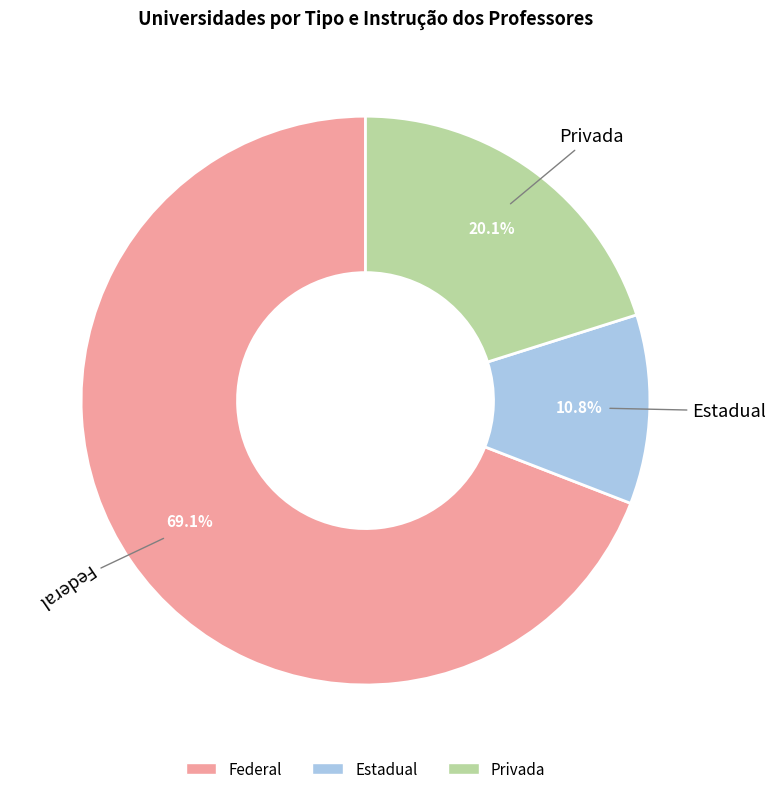

To the nearest percent, what is the average slice percentage?

33%